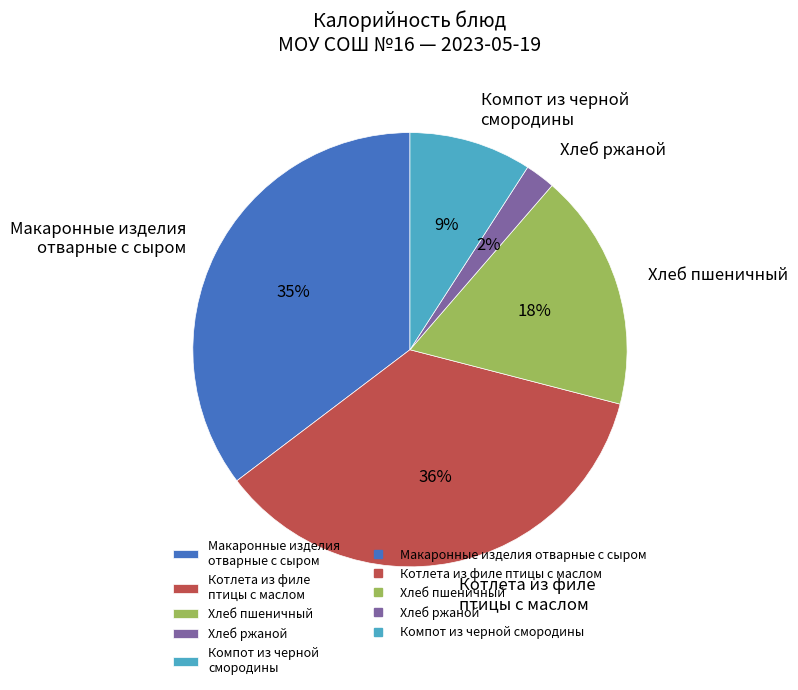

How many segments does this pie chart have?

5